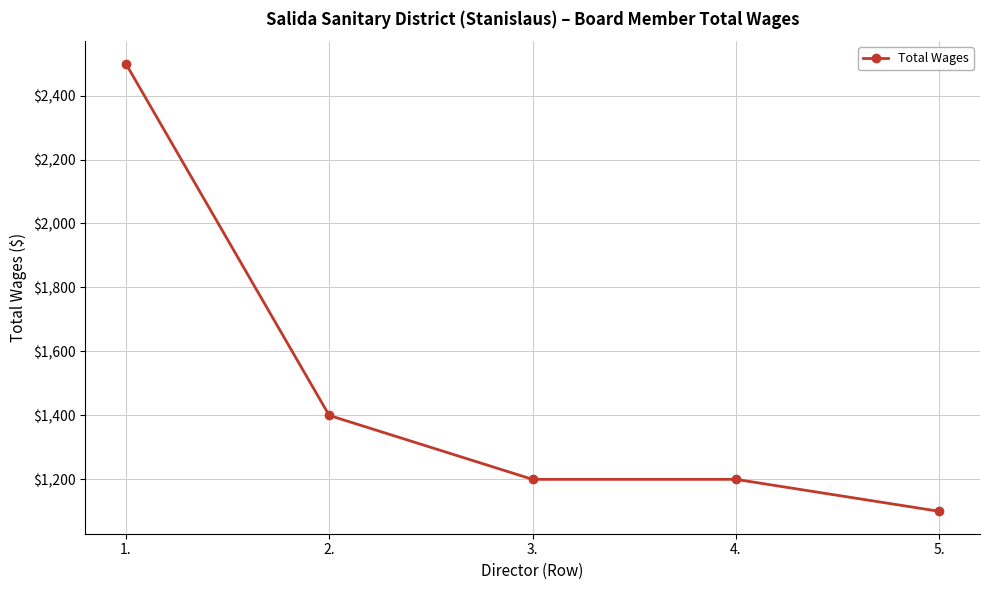

What is the value of the 2nd point from the left?

1400